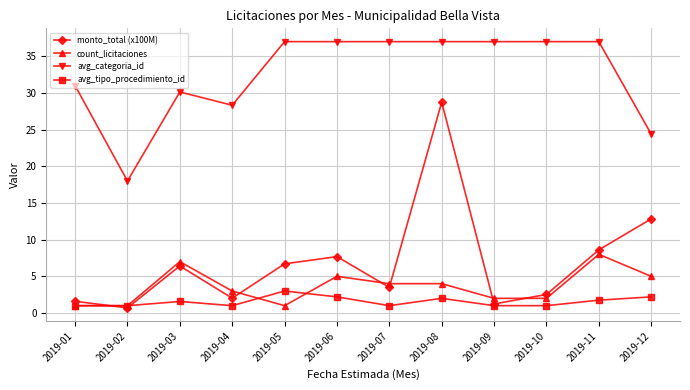

List the series in order of their peak value, lowest first.

avg_tipo_procedimiento_id, count_licitaciones, monto_total (x100M), avg_categoria_id